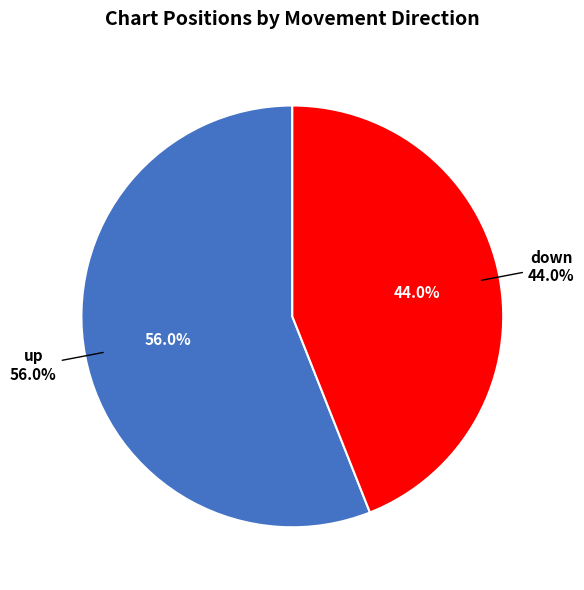

True or false: up accounts for 56% of the total.

True